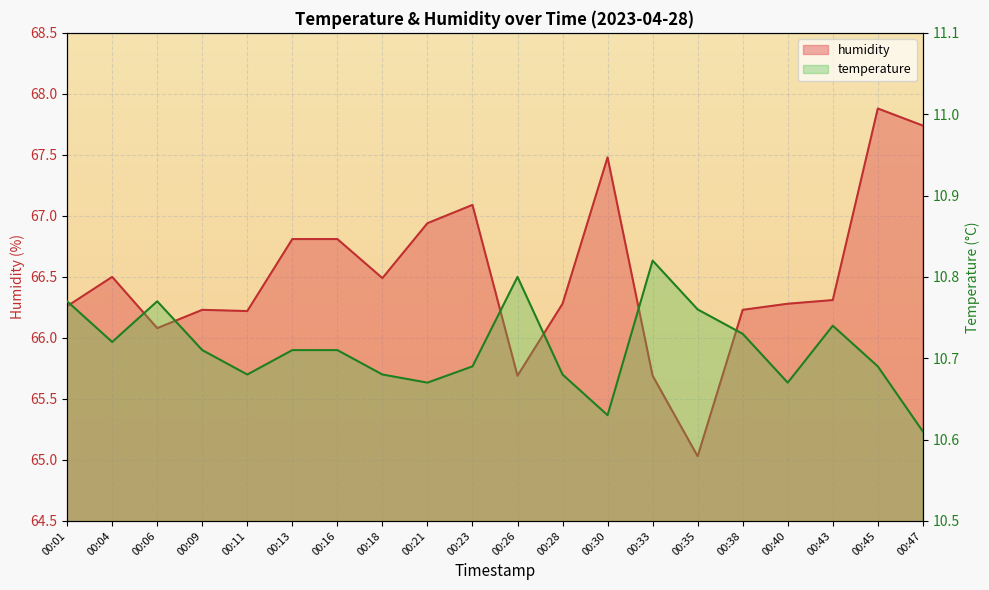

How many data points does each series have?

20